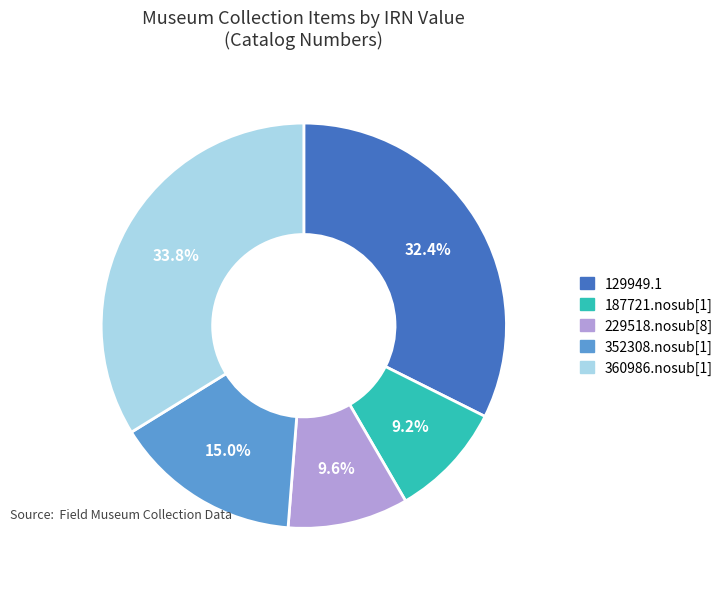

Is 352308.nosub[1] the majority of the pie?

No